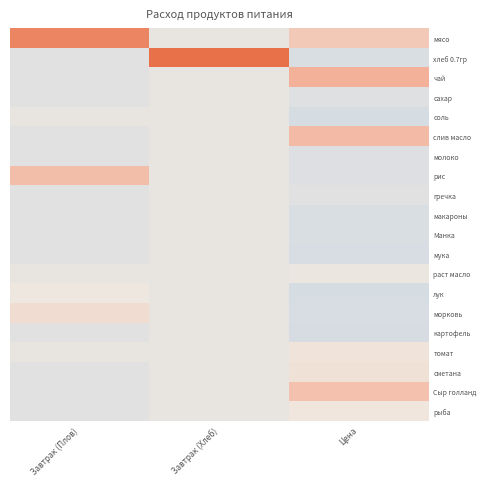

What is the greatest value displayed?

4.4